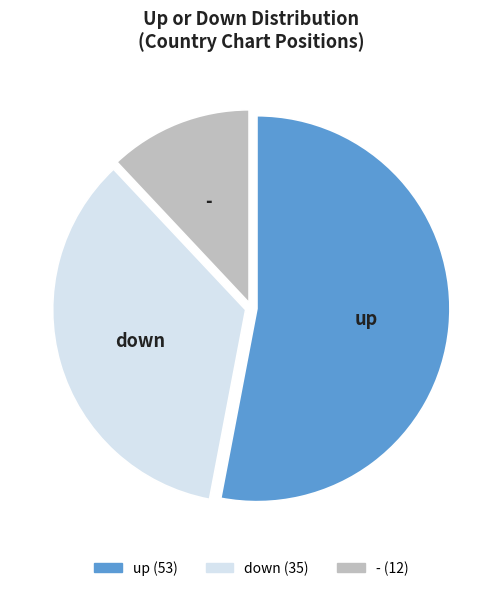

Approximately how many times larger is the value at down compared to -?

2.9